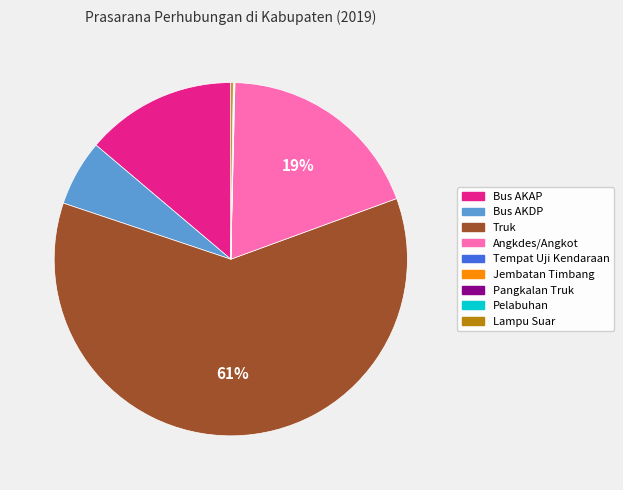

To the nearest percent, what is the difference between the largest and smallest slice percentages?

61%